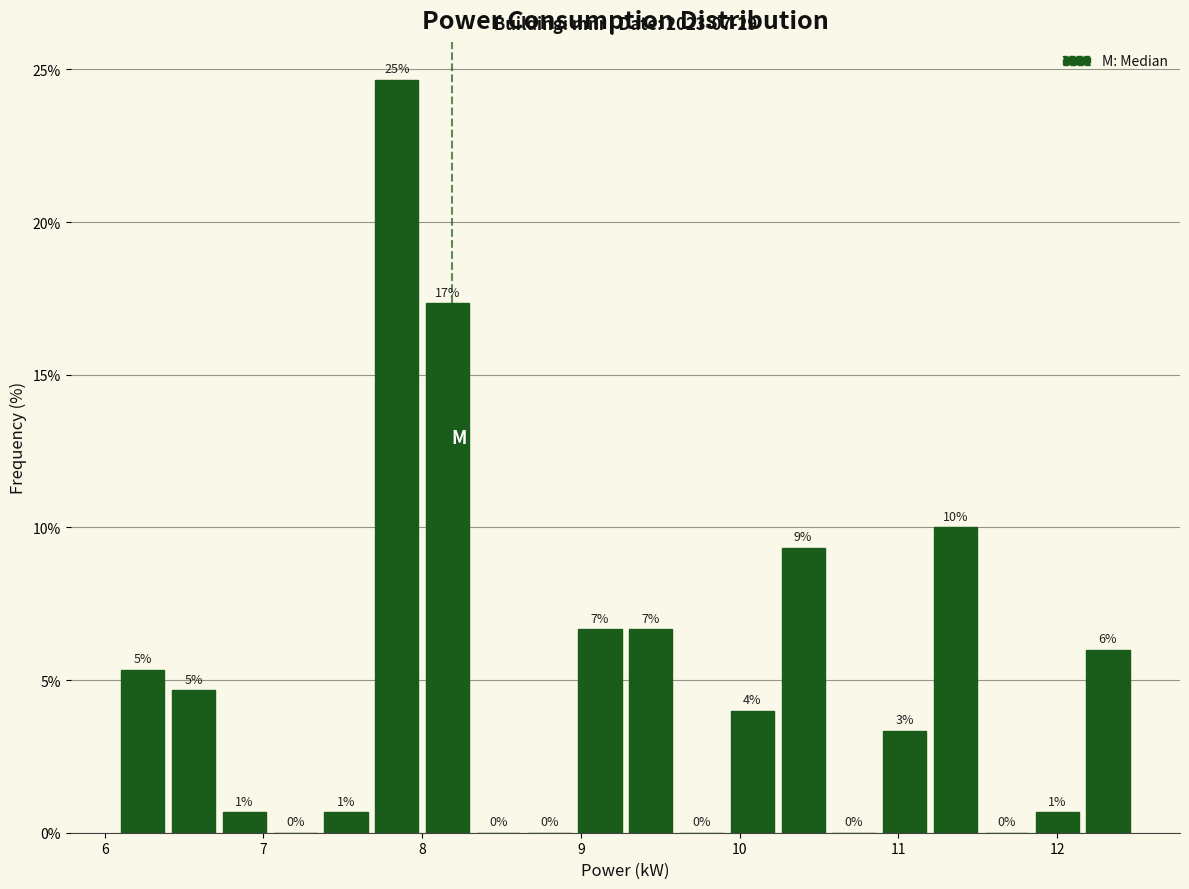

Read against the x-axis, roughly where is the centre of the tallest bar?

7.8